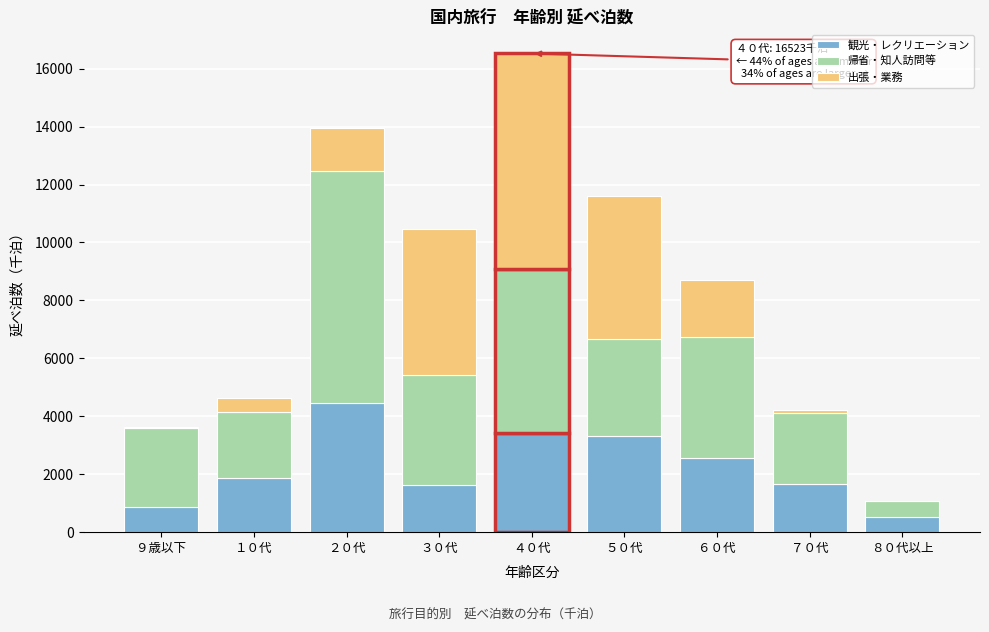

At which category is the sum across all series the highest?

４０代